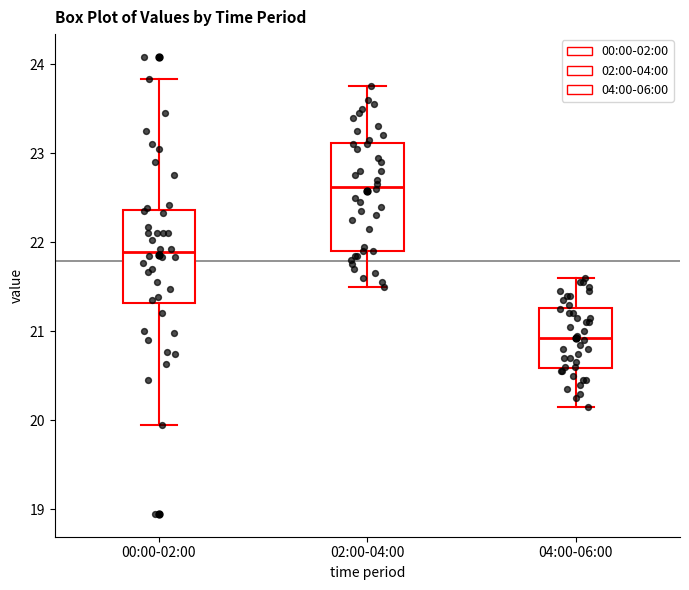

Reading left to right, transcribe this box plot: for each box, give where its median line is, the range the box spans, and where its two whiskers end, as read against the y-axis. The values are not printed on the chart, so give them approximately, as read against the axis.

00:00-02:00: median 21.9, box 21.3 to 22.4, whiskers 20.0 to 23.8
02:00-04:00: median 22.6, box 21.9 to 23.1, whiskers 21.5 to 23.8
04:00-06:00: median 20.9, box 20.6 to 21.3, whiskers 20.2 to 21.6